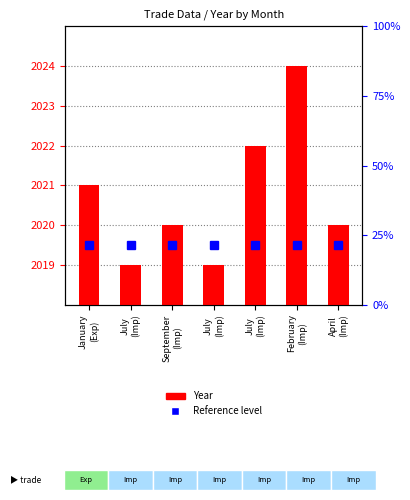

What are all the series names shown in the legend?

Reference level, Year